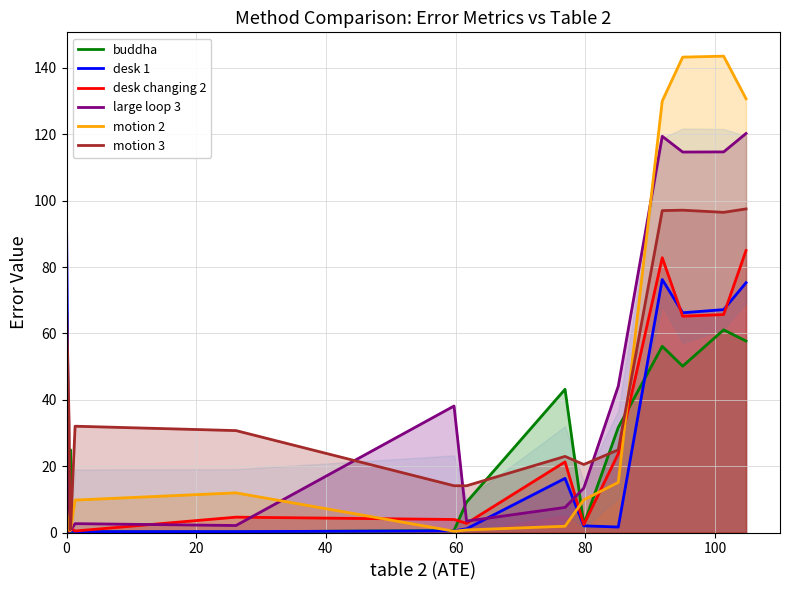

List the series in order of their peak value, highest first.

motion 2, large loop 3, motion 3, desk 1, desk changing 2, buddha